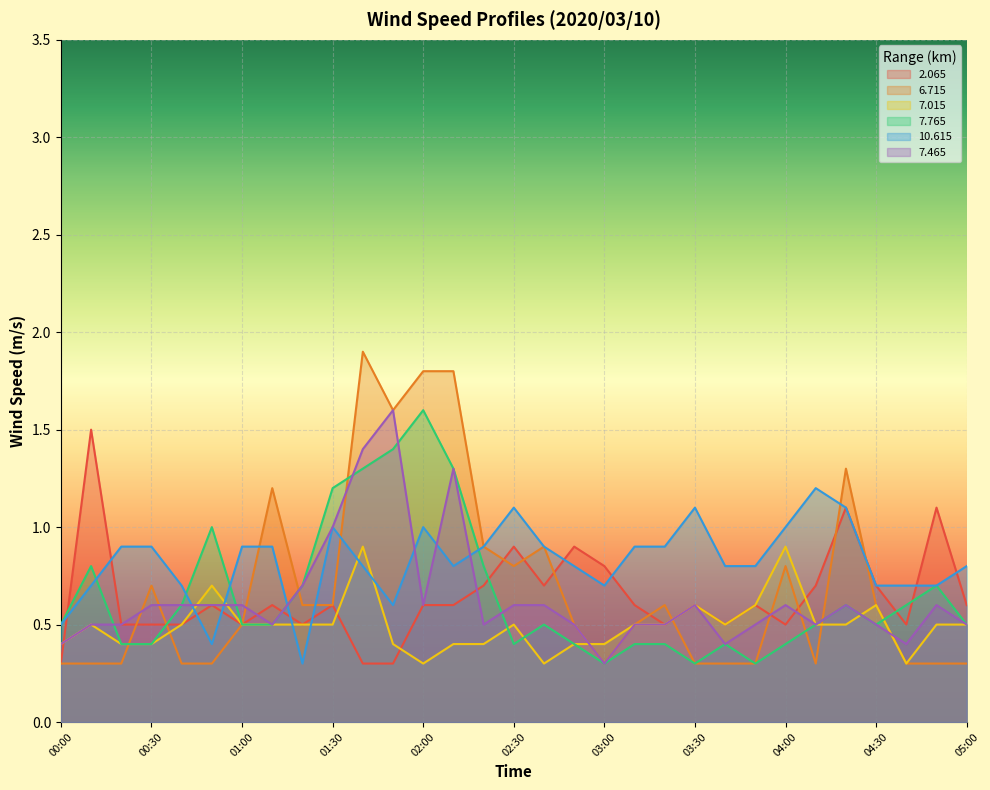

What is the spread (max minus min) of values at 01:50?

1.3